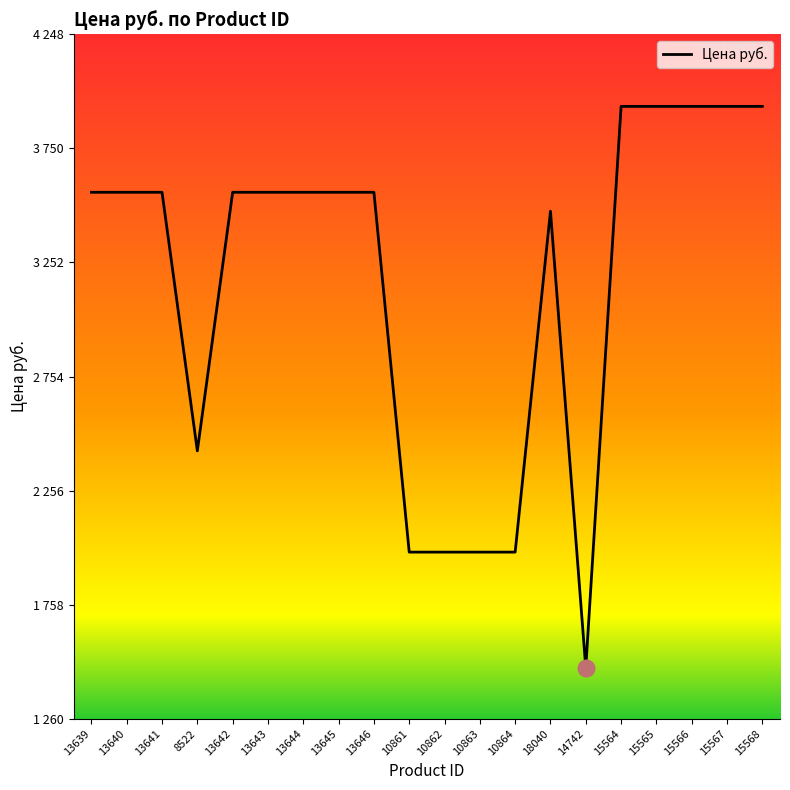

Does the chart have visible grid lines?

No